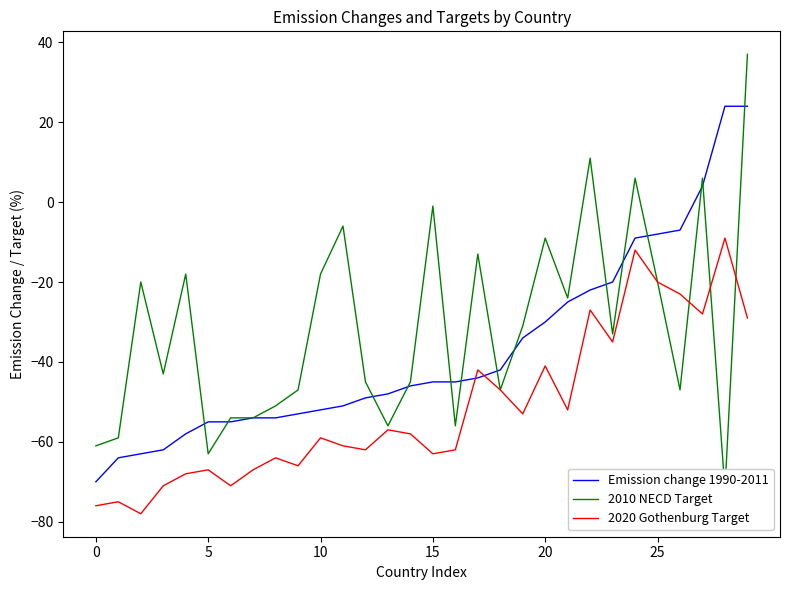

How many lines are shown in the chart?

3